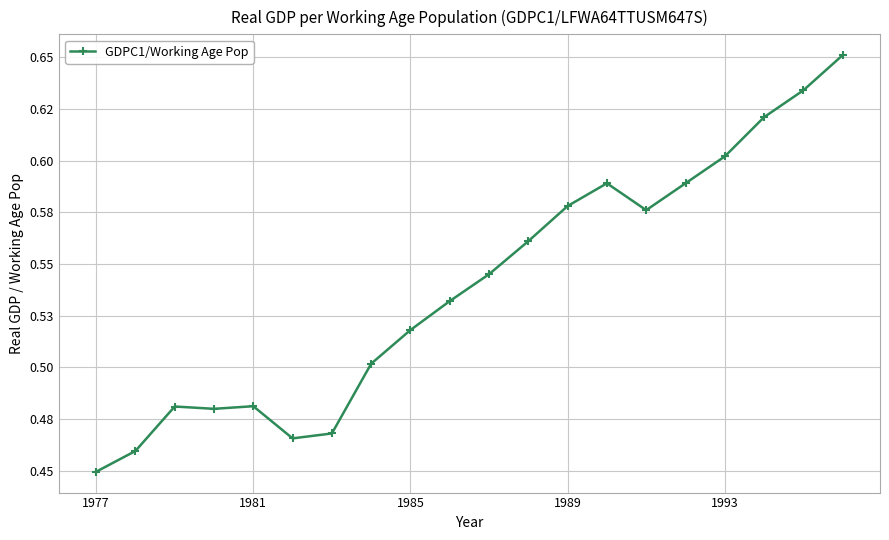

Which label corresponds to the smallest value in the chart?

1977